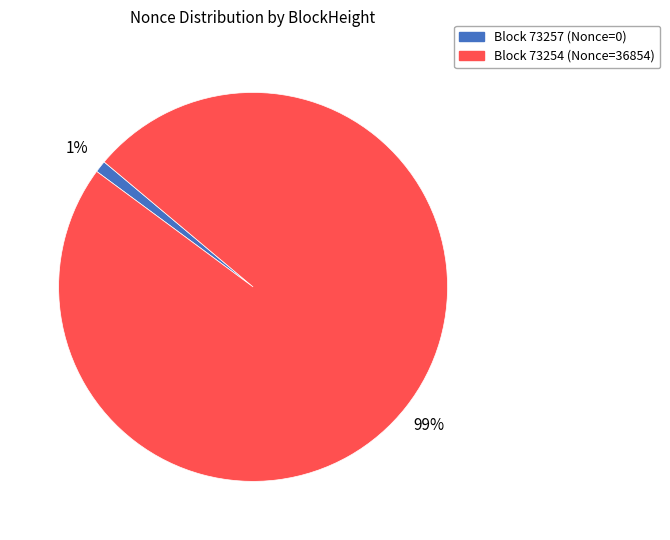

How many slices are in this pie chart?

2